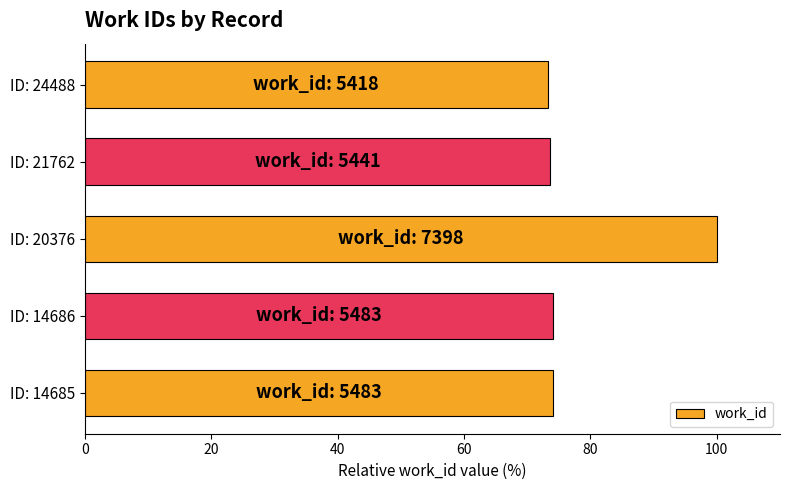

Approximately how many times larger is the value at ID: 14686 compared to ID: 14685?

1.0